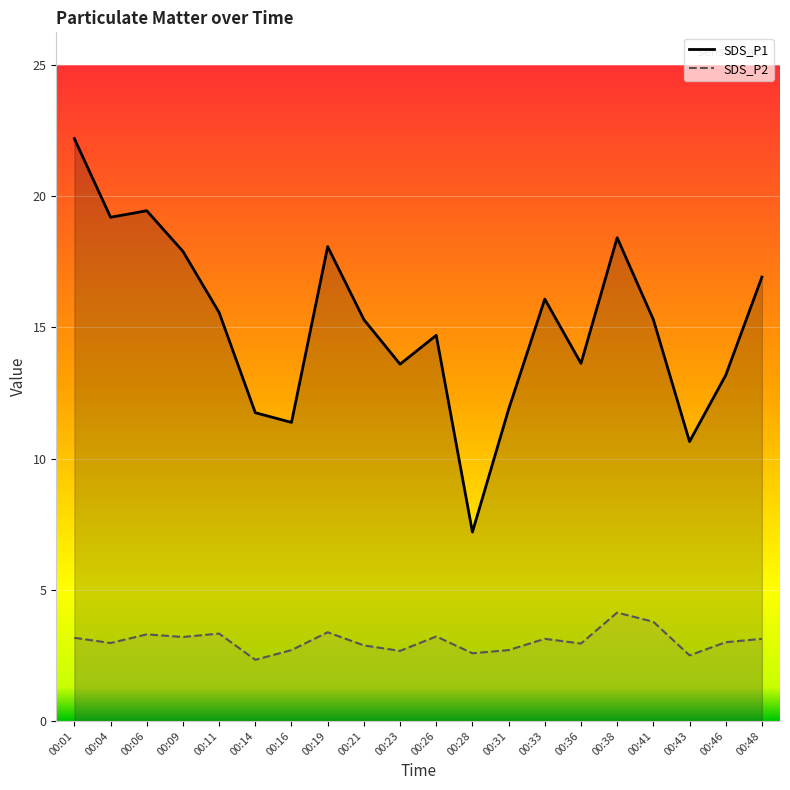

What is the sum of all SDS_P2 values?

61.0